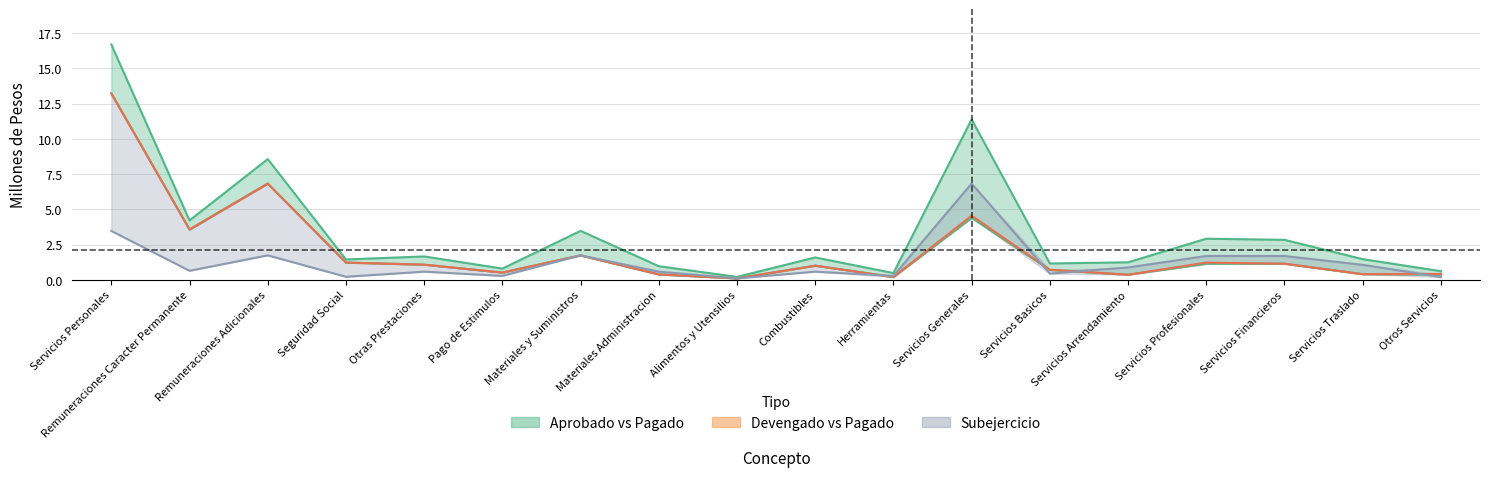

True or false: pagado has more than 2 interior local peaks.

True